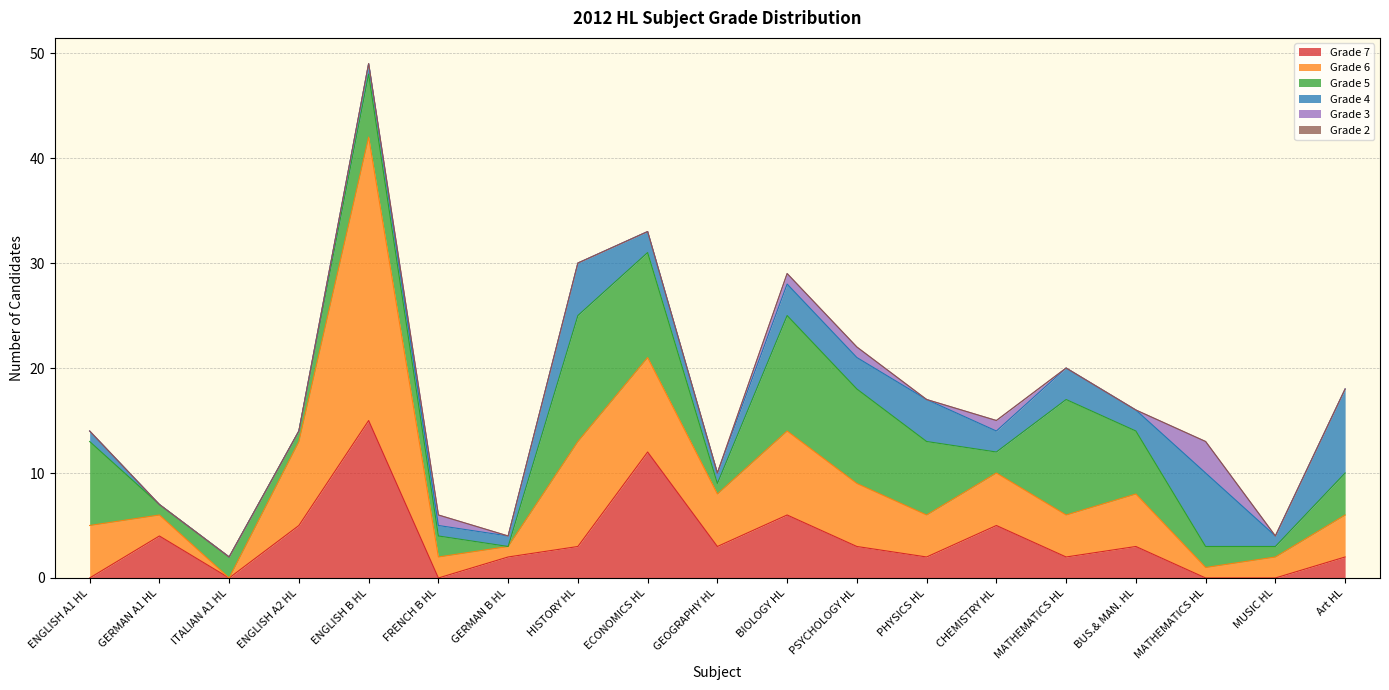

Where does the Grade 6 series first go above 5?

ENGLISH A2 HL